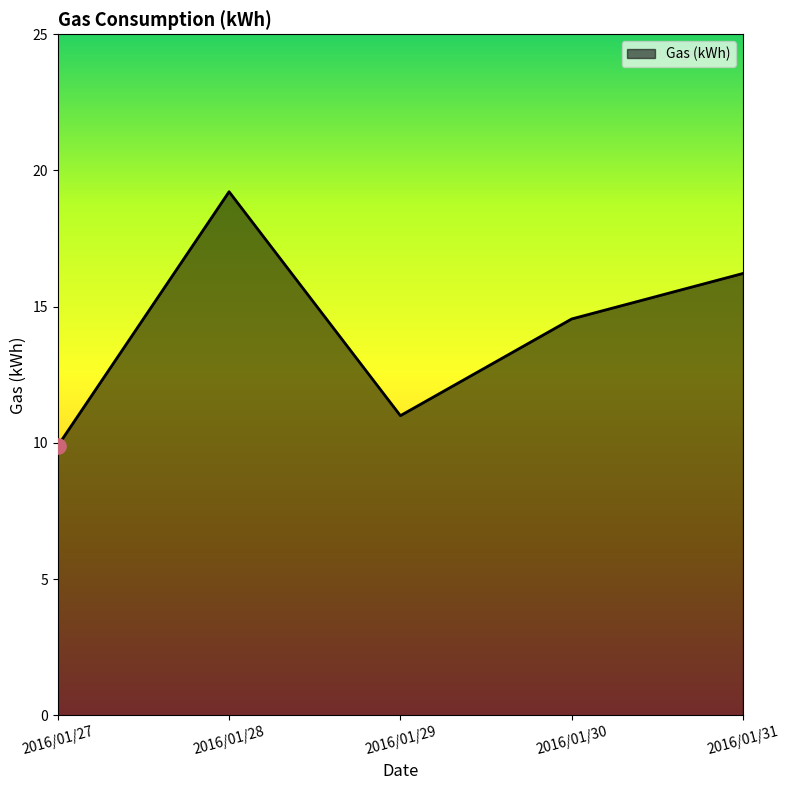

Between 2016/01/28 and 2016/01/29, which is larger?

2016/01/28